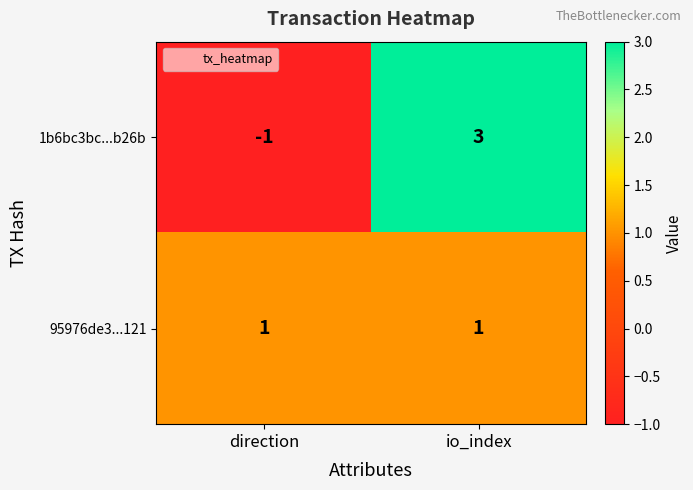

What is the total value across all series at io_index?

4